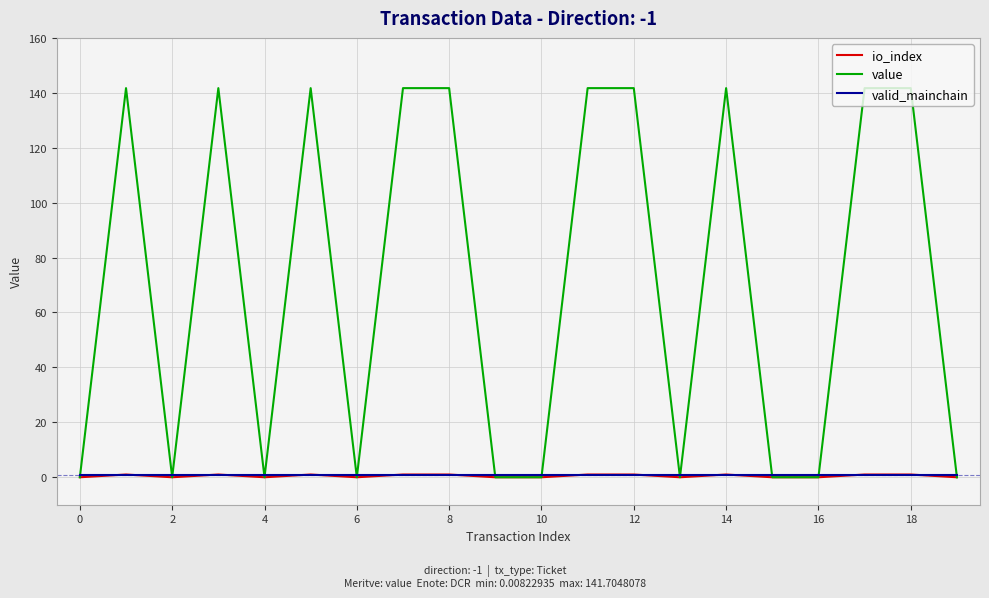

What is the maximum value shown in the chart?

141.7